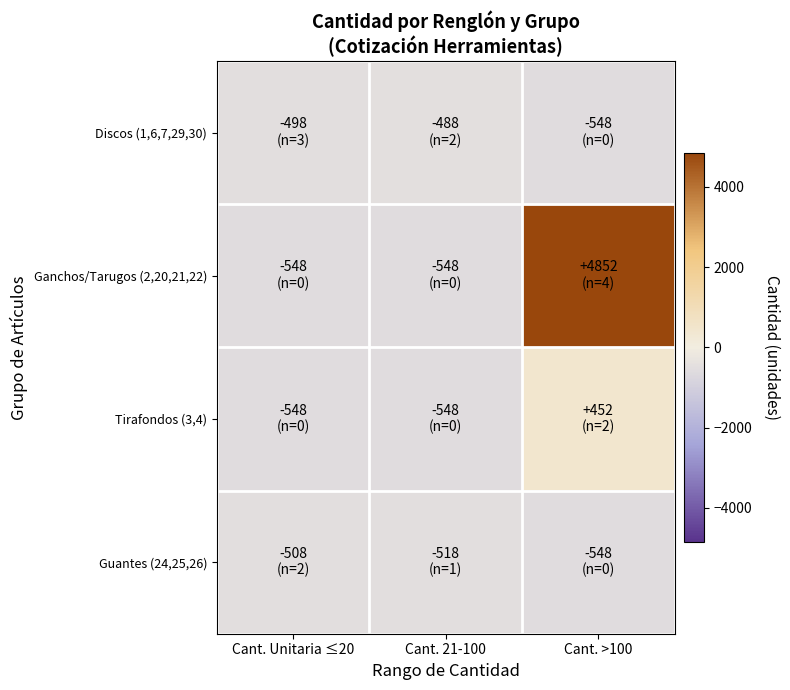

Rank the series at Cant. Unitaria ≤20 from lowest to highest value.

Ganchos/Tarugos (2,20,21,22), Tirafondos (3,4), Guantes (24,25,26), Discos (1,6,7,29,30)